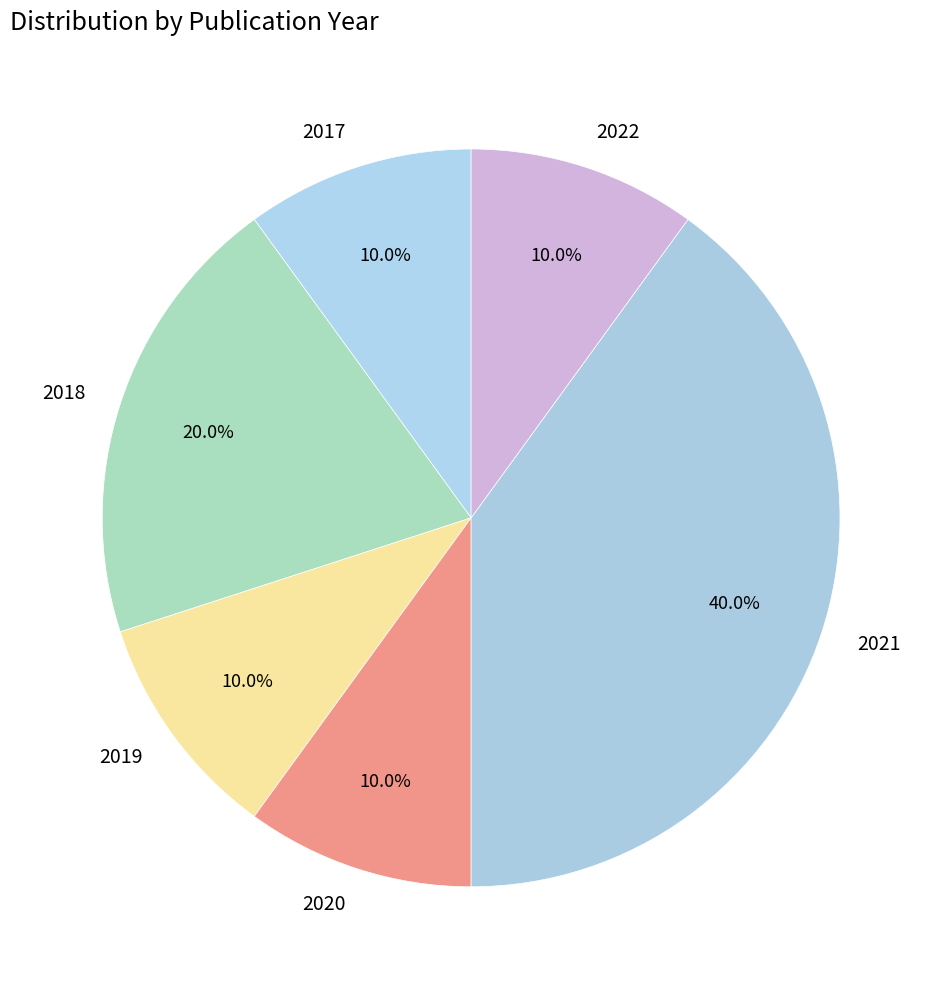

Which slice is the largest?

2021